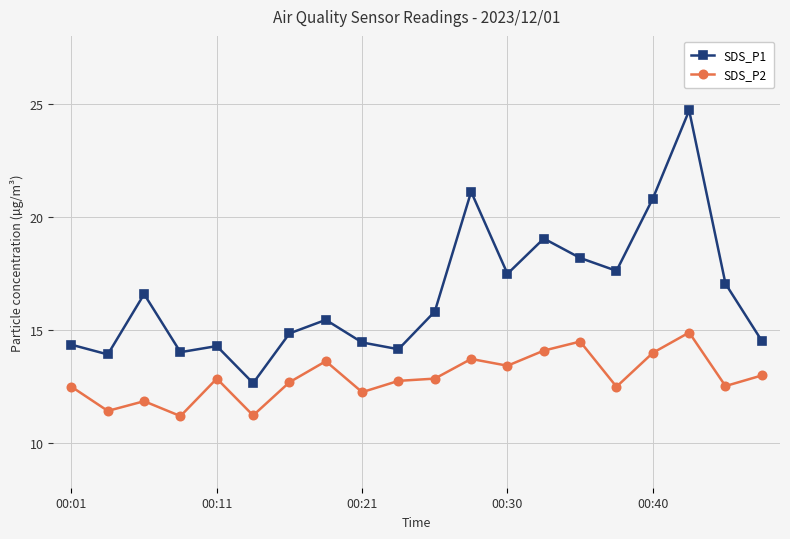

True or false: SDS_P2 has more than 1 points higher than both neighbors.

True